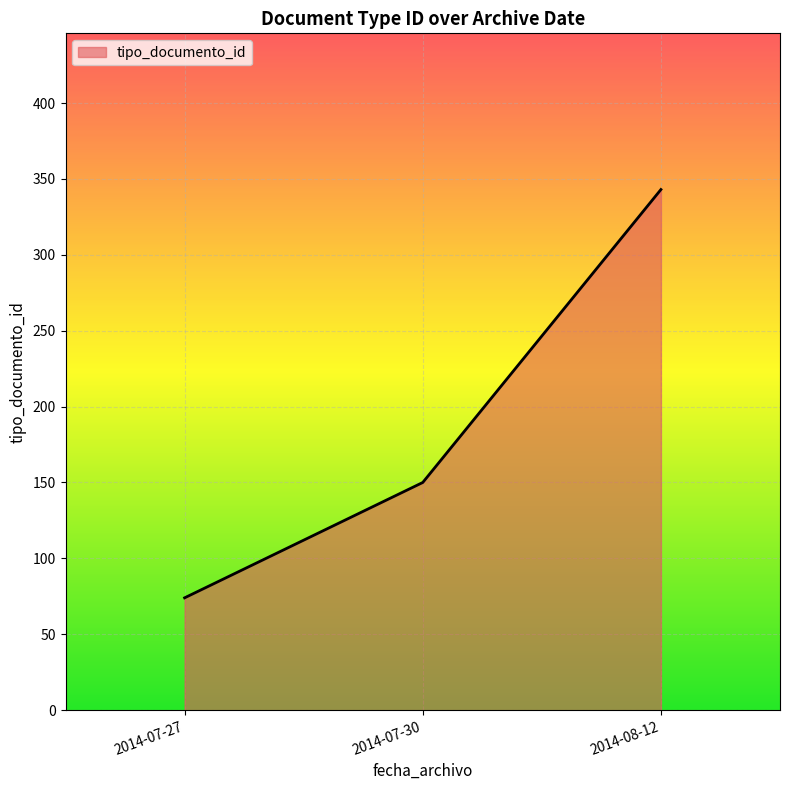

Approximately how many times larger is the value at 2014-07-27 compared to 2014-07-30?

0.5